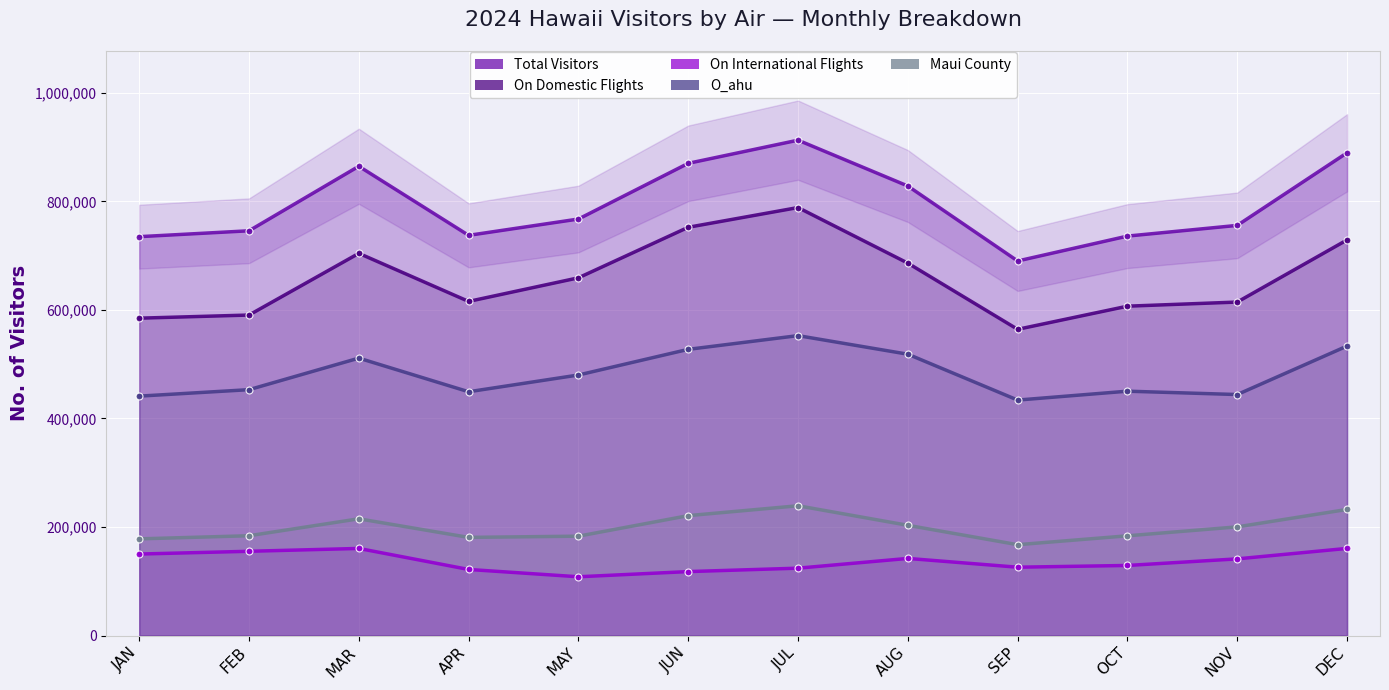

How many distinct data groups are displayed?

5